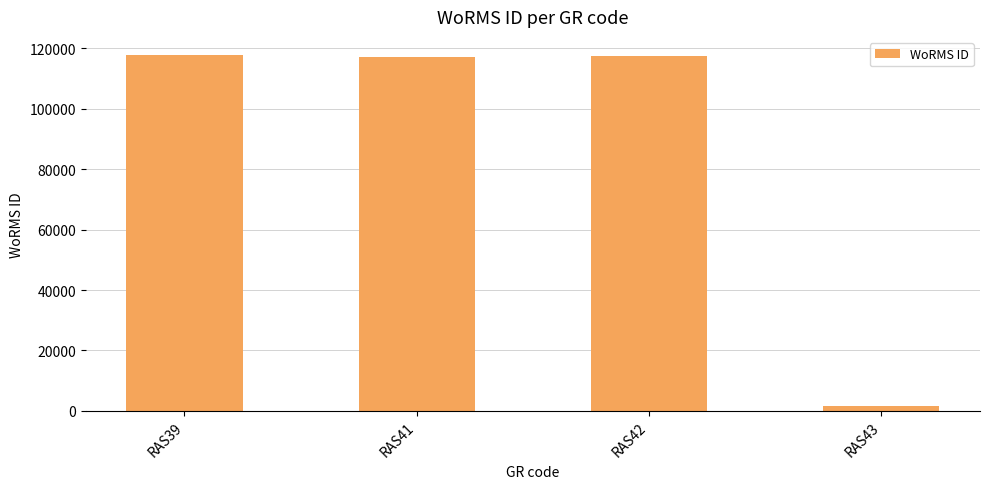

What is the greatest value displayed?

117888